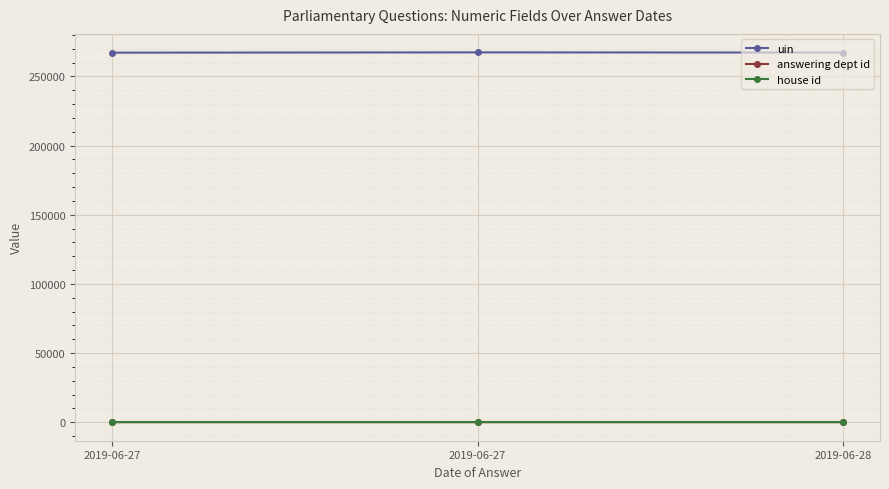

What is the total value across all series at 2019-06-27?

267181